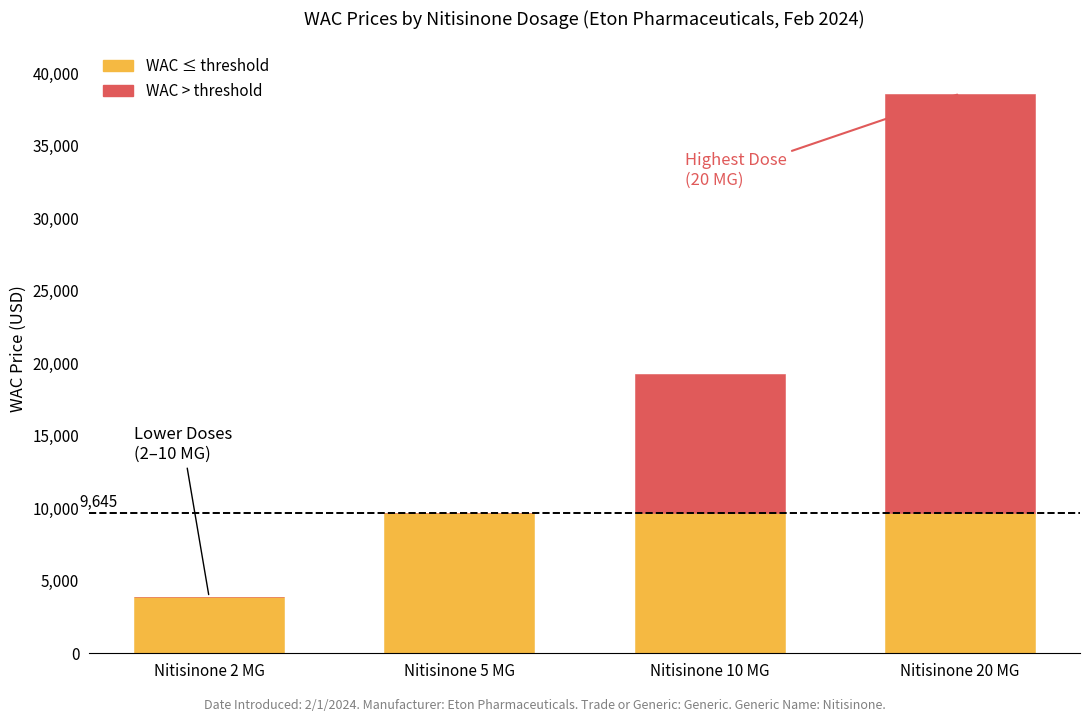

What is the total value across all series at Nitisinone 20 MG?

38580